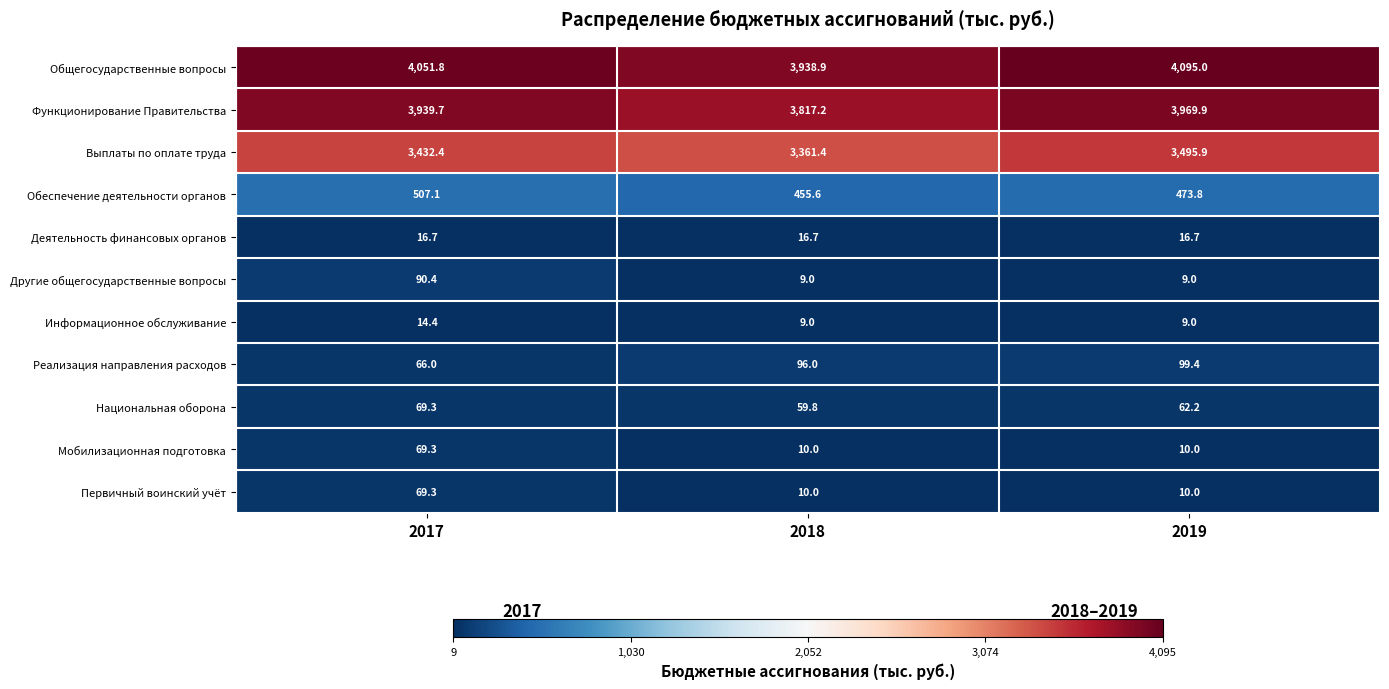

What is the difference between the maximum and minimum values in the Общегосударственные вопросы series?

156.1